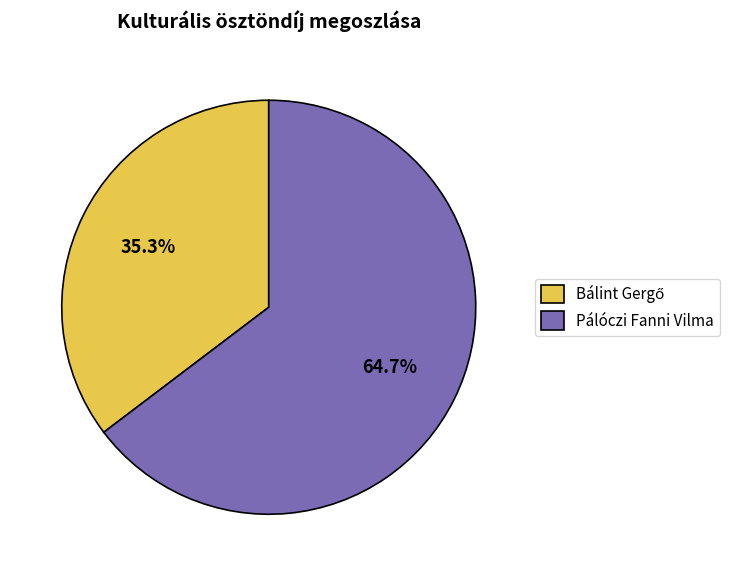

Does Pálóczi Fanni Vilma account for over 50% of the chart?

Yes